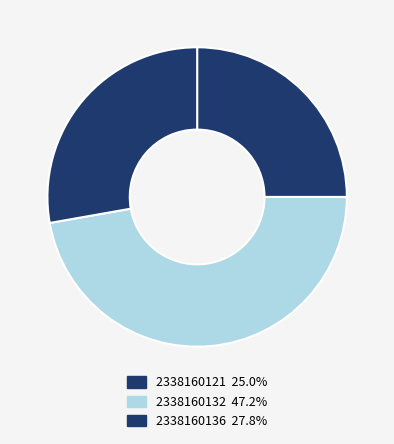

Rank the categories by value from lowest to highest.

2338160121, 2338160136, 2338160132